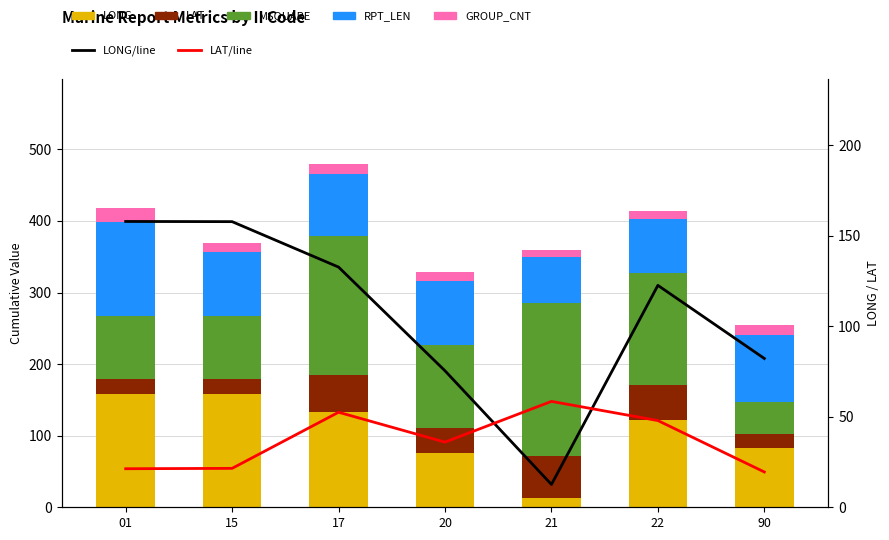

At which category is the sum across all series the highest?

17